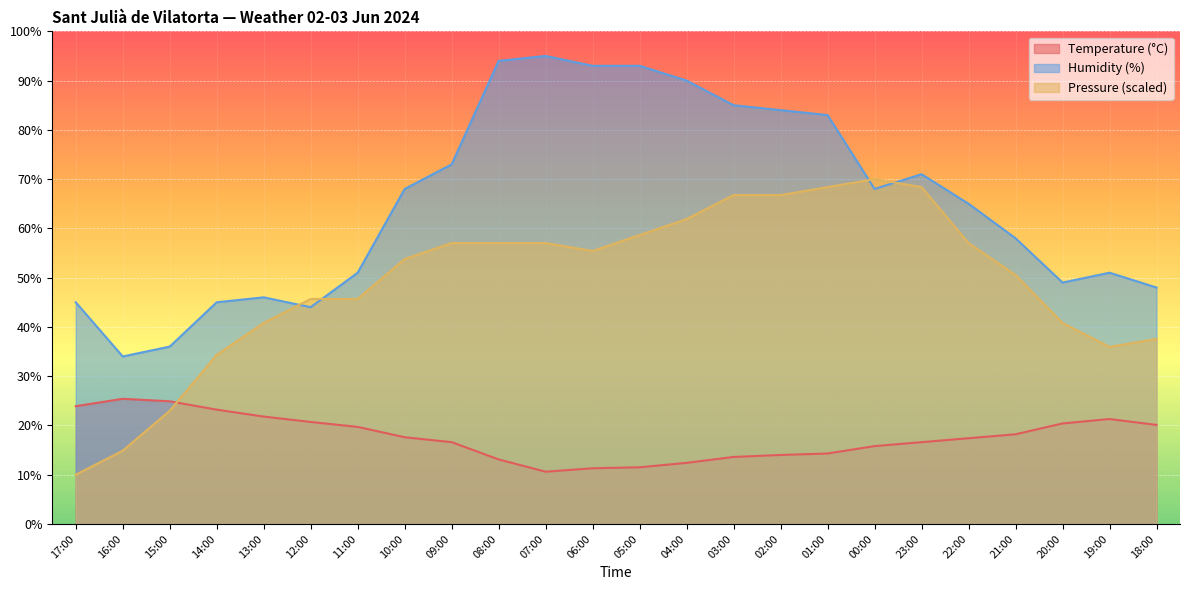

True or false: Pressure (hPa) offset and Temperature (°C) cross at least once.

True